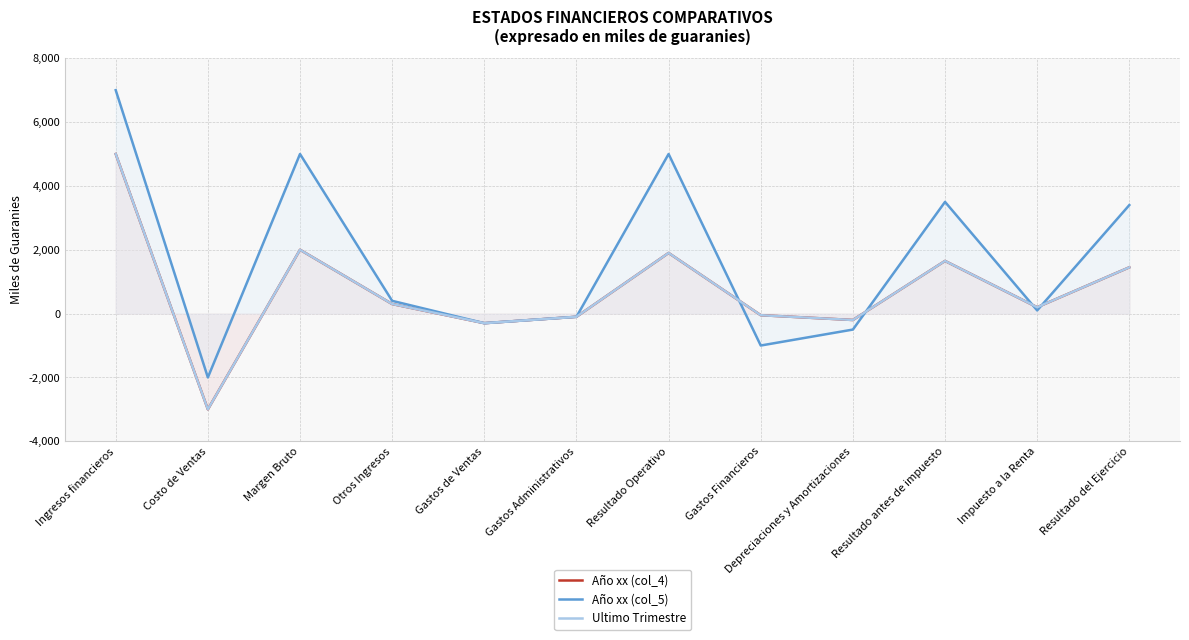

What is the value of the Año xx (col_5) point at the 8th from the left?

-1000